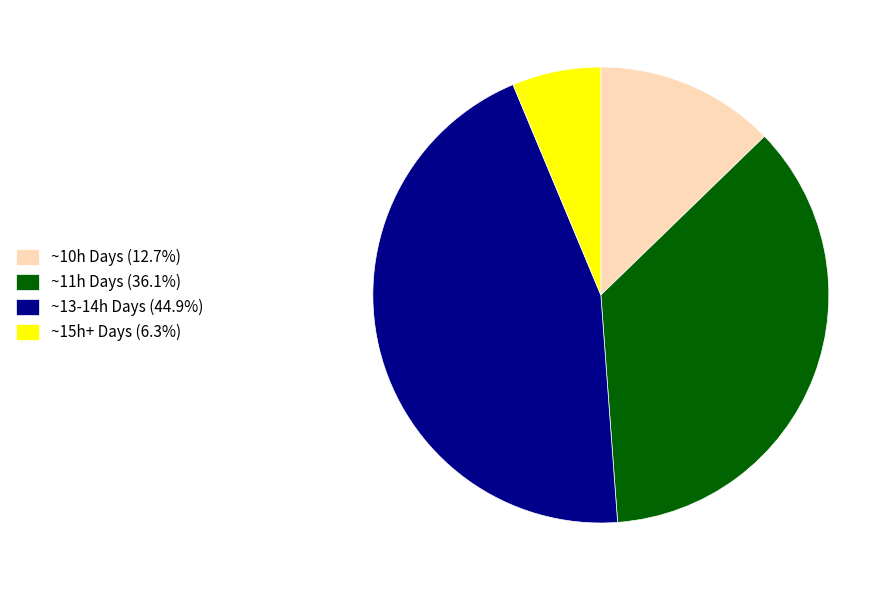

Approximately how many times larger is the value at ~13-14h Days (44.9%) compared to ~15h+ Days (6.3%)?

7.1